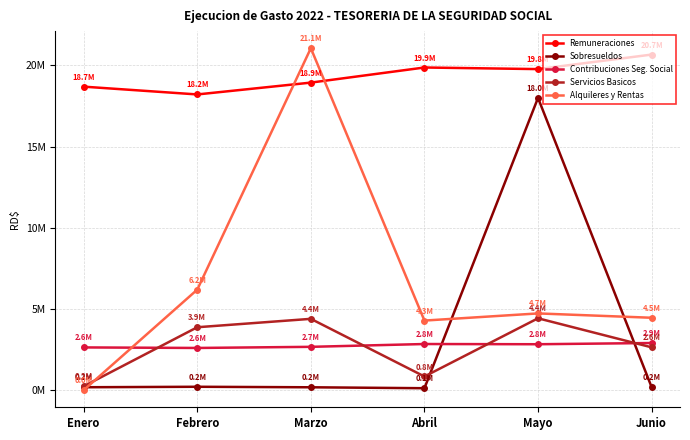

Reading left to right, what are all the values shown in this chart?

Remuneraciones: 18687250.0	18207500.0	18936158.1	19866333.3	19767500.0	20661945.1
Sobresueldos: 180500.0	209946.8	178400.8	121000.0	17994666.6	192298.4
Contribuciones Seg. Social: 2632669.1	2599435.6	2668755.4	2842010.6	2828758.3	2903781.8
Servicios Basicos: 241258.3	3874789.6	4392167.5	842931.7	4425865.4	2638201.9
Alquileres y Rentas: 0.0	6190488.1	21054007.2	4285134.1	4725522.2	4458720.2